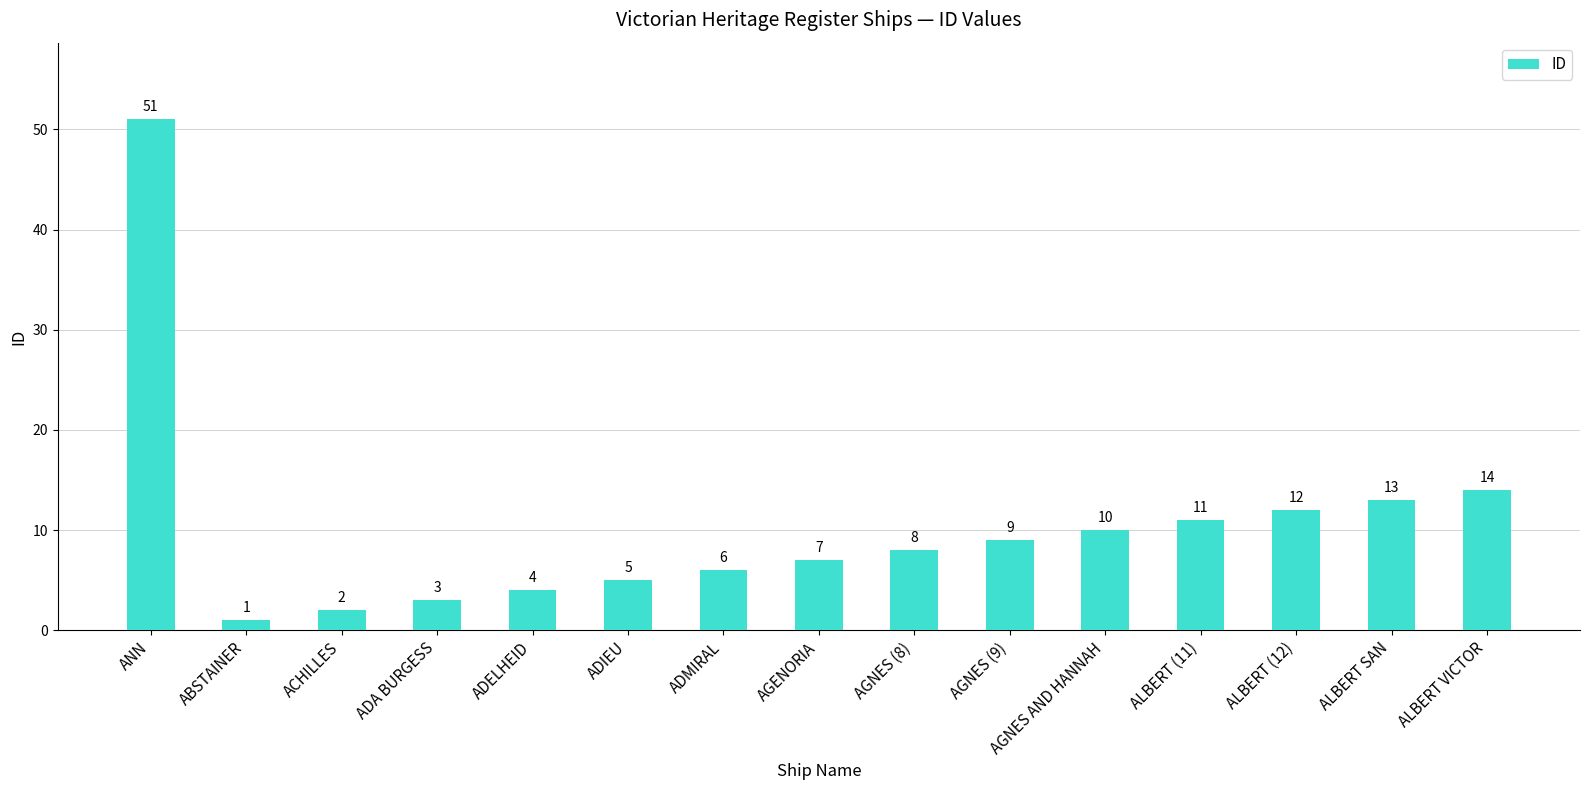

What value does the data have at ANN, to the nearest 5?

50